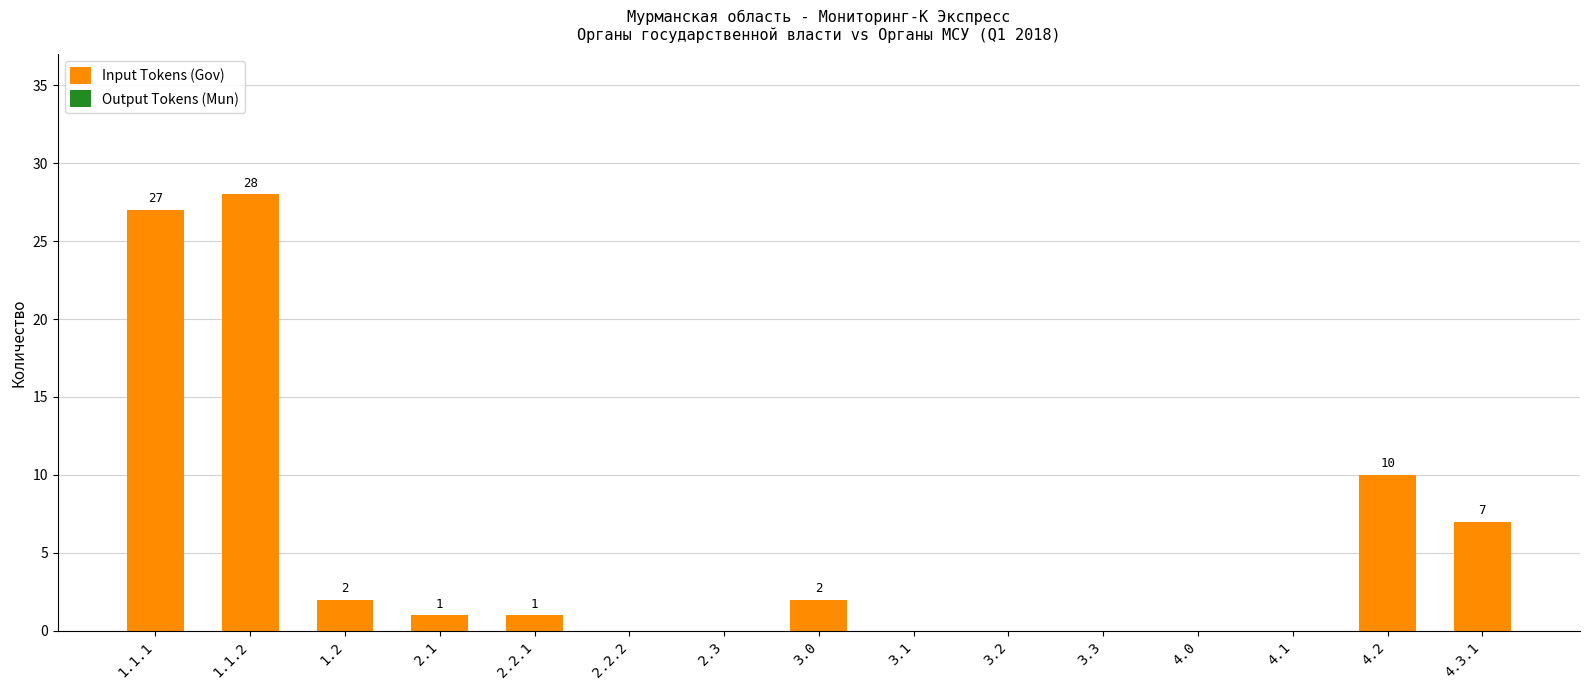

Does the chart contain stacked bars?

No